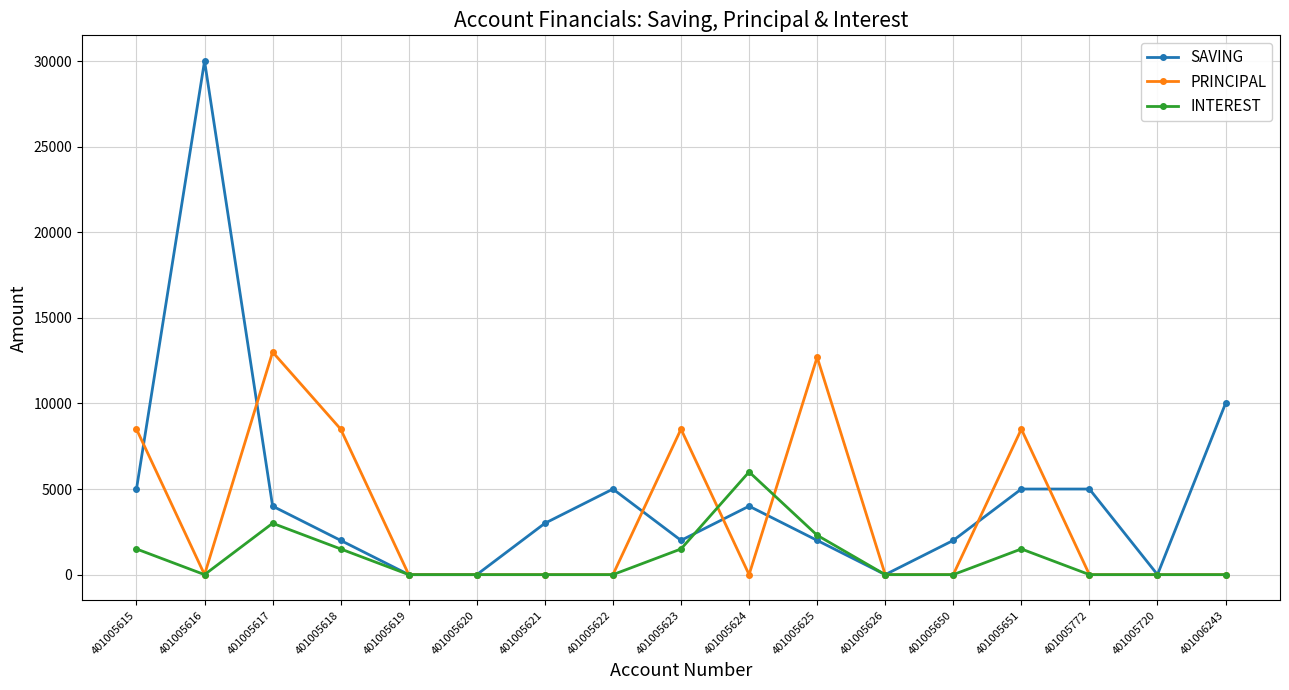

Count the number of data series in this chart.

3